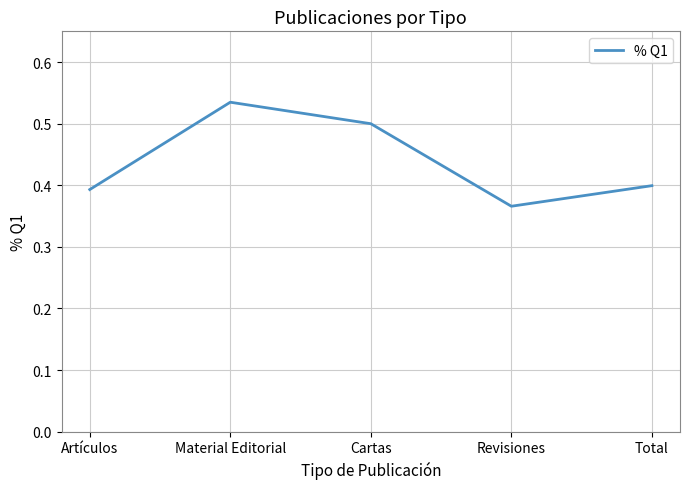

Which label corresponds to the smallest value in the chart?

Revisiones